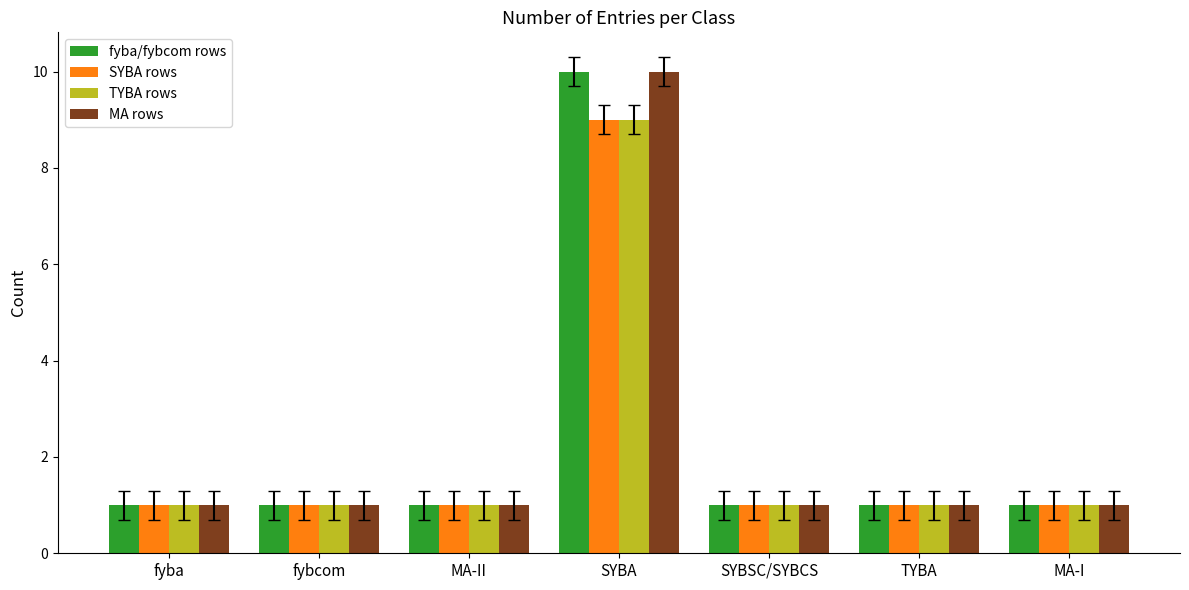

How many bars are there in each group?

4